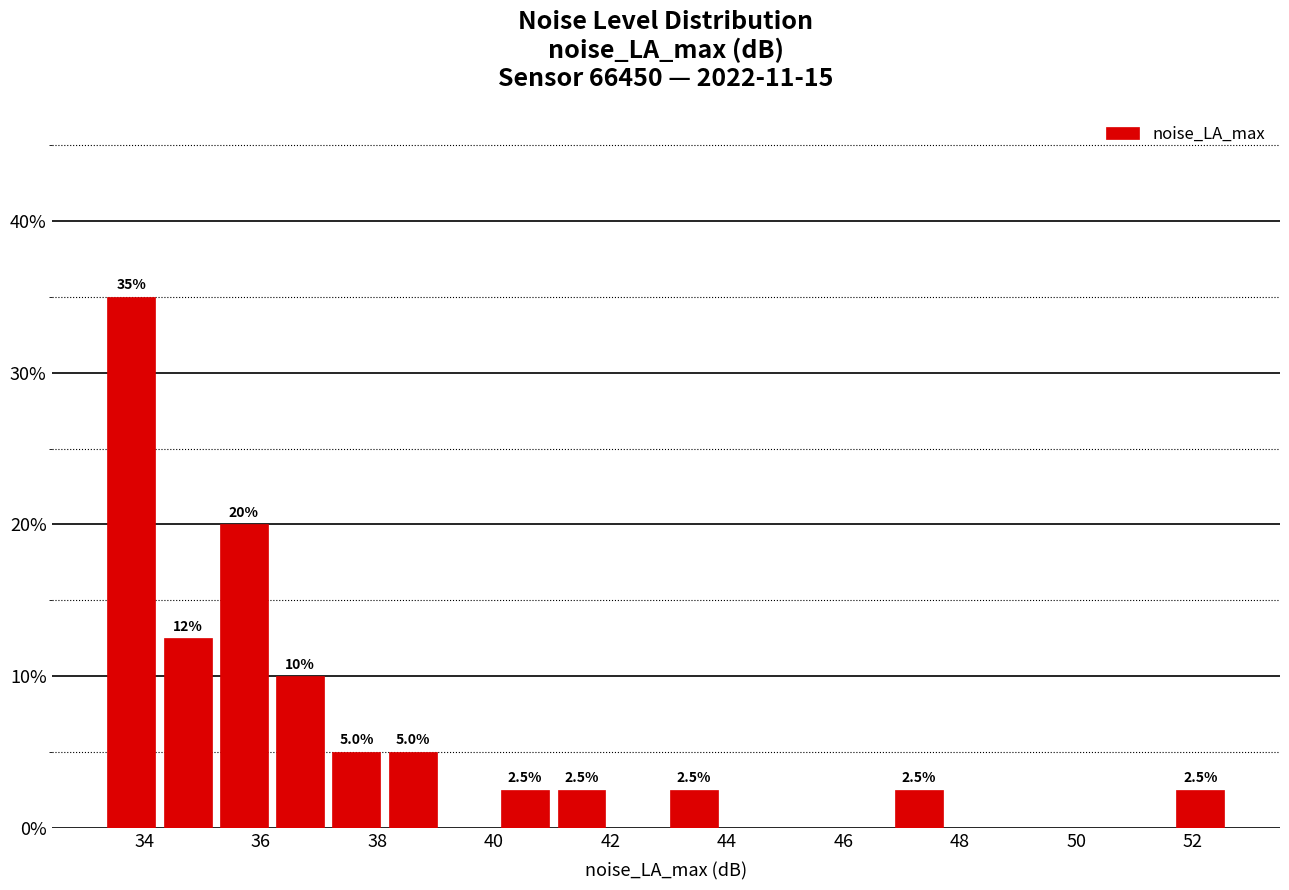

Which range on the x-axis has the tallest bar?

33.4 to 34.2